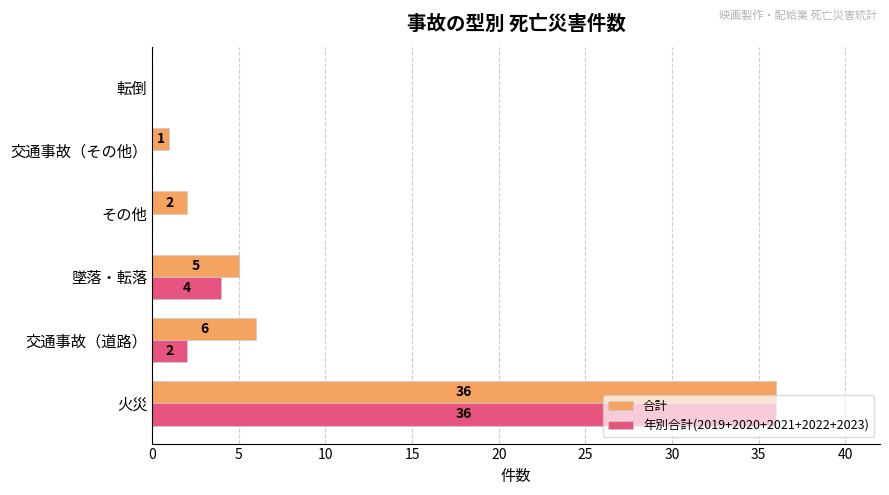

What are all the series names shown in the legend?

合計, 年別合計(2019+2020+2021+2022+2023)